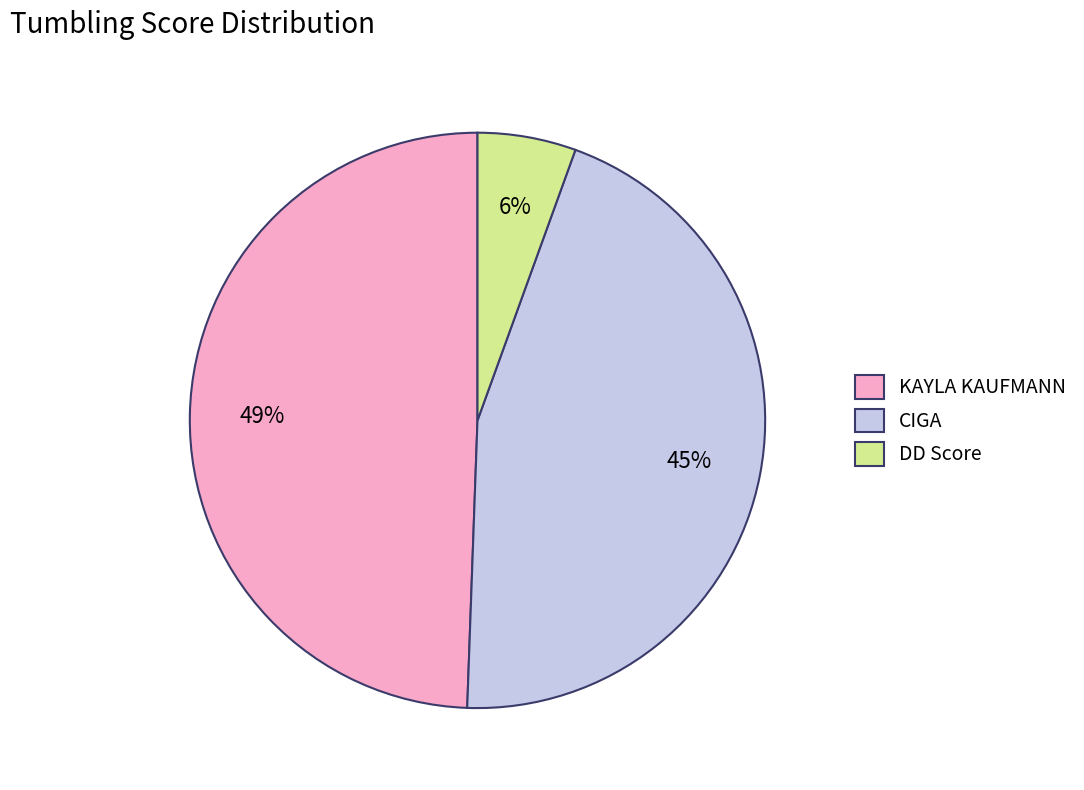

Do KAYLA KAUFMANN and CIGA together represent more than half of the pie?

Yes